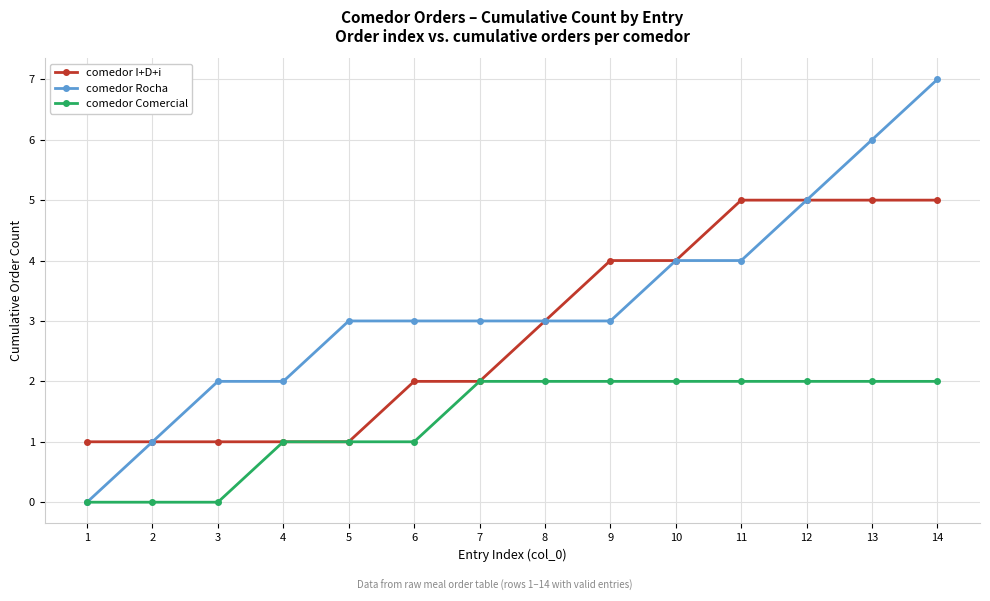

Read the comedor I+D+i value at 11.

5